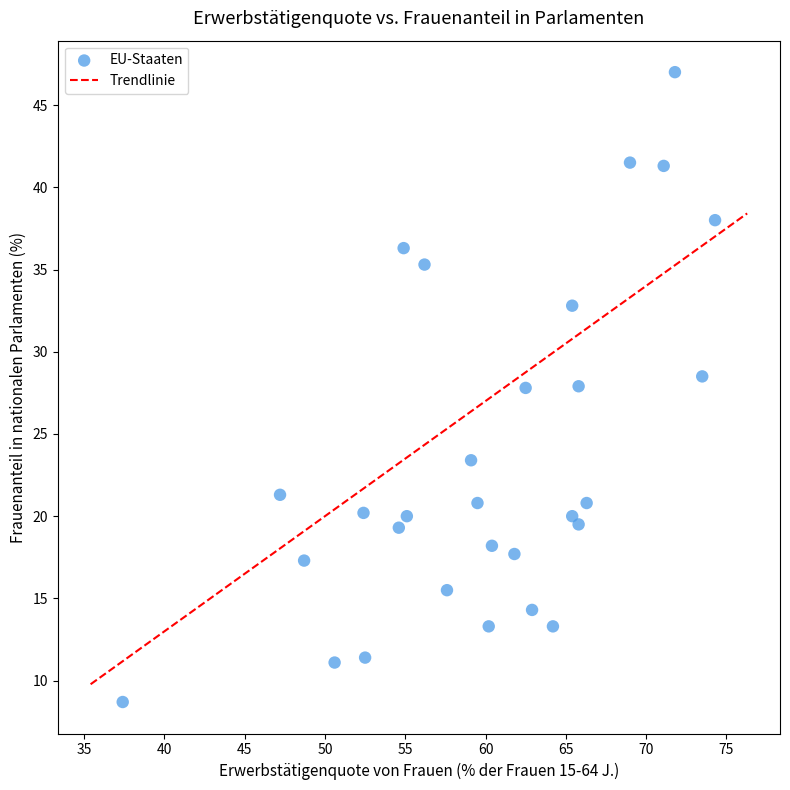

What is the range of Y values (max minus min)?

38.3